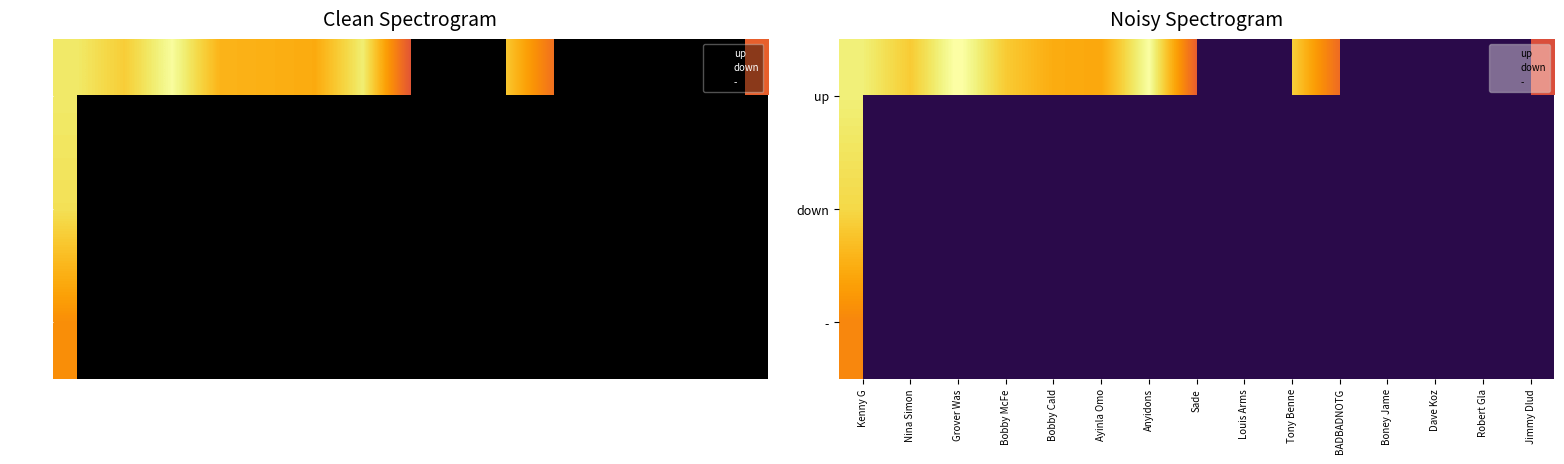

Rank the series at Jimmy Dlud from highest to lowest value.

up, down, -